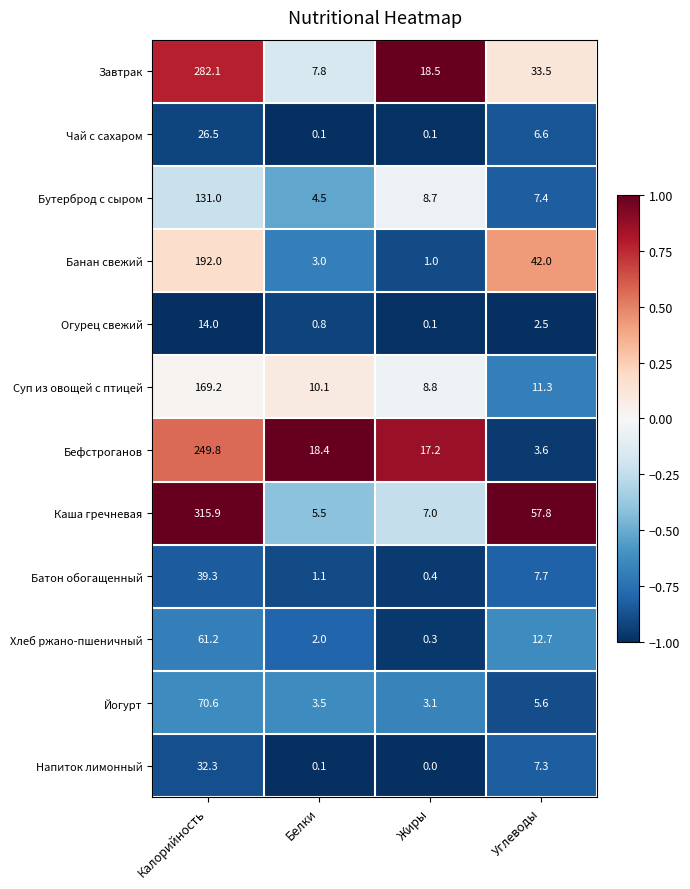

What is the sum of the Хлеб ржано-пшеничный values at Углеводы and Калорийность?

73.9